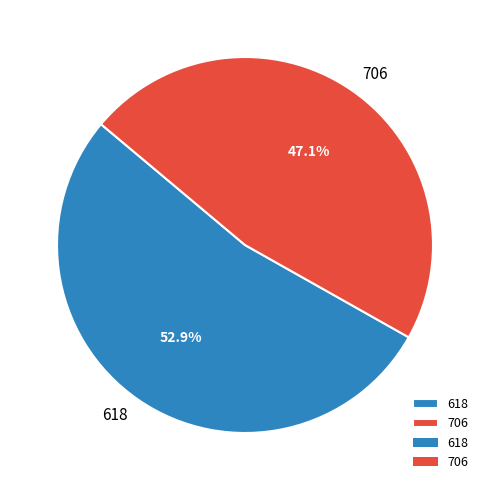

How much of the chart is everything except 618?

47.1%